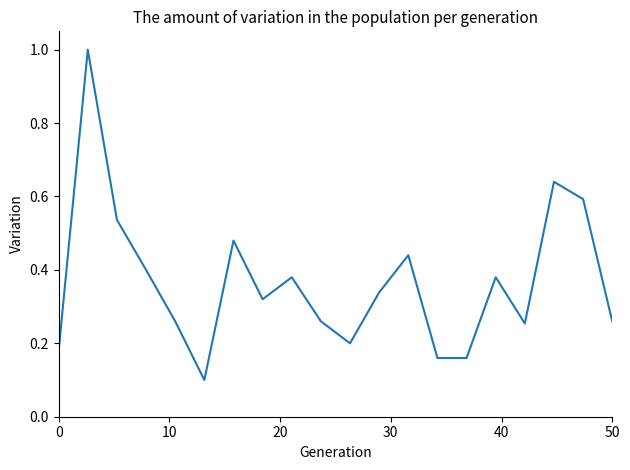

Does the chart have visible grid lines?

No